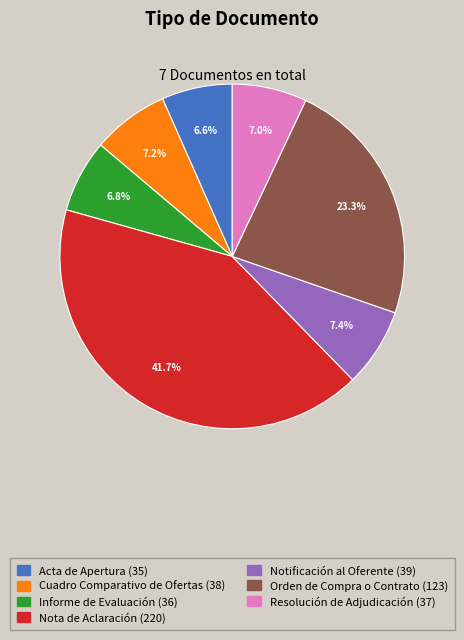

What is the largest slice in the pie chart?

Nota de Aclaración